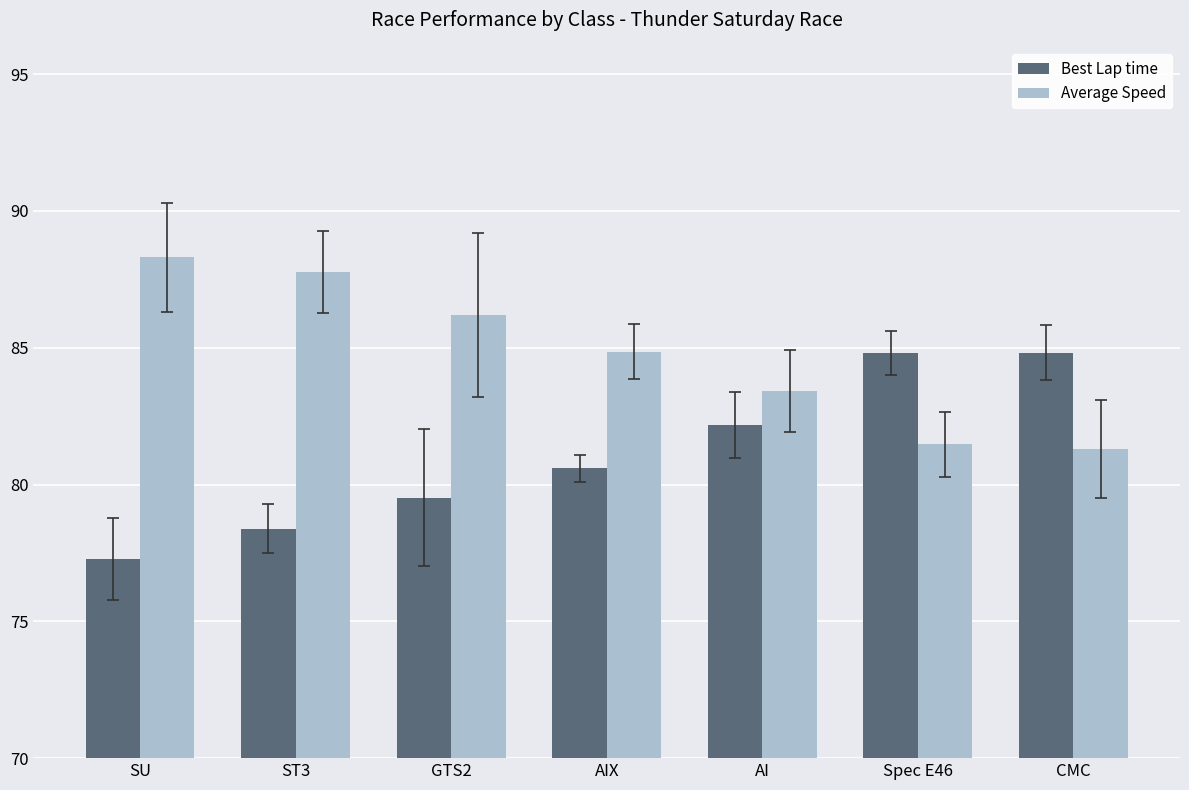

At how many categories does at least one series exceed 78?

7